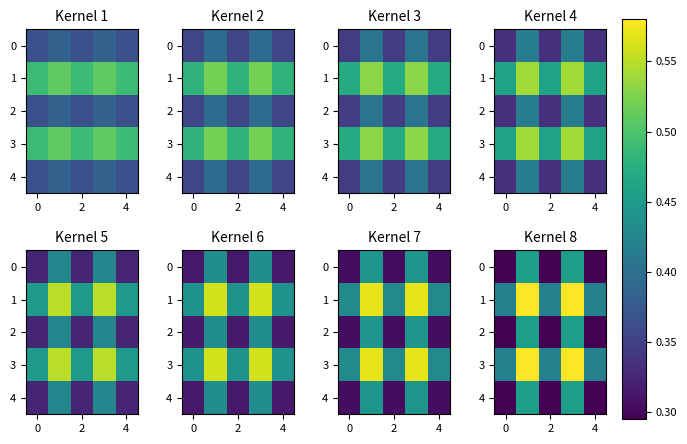

What is the minimum value shown in the chart?

0.3